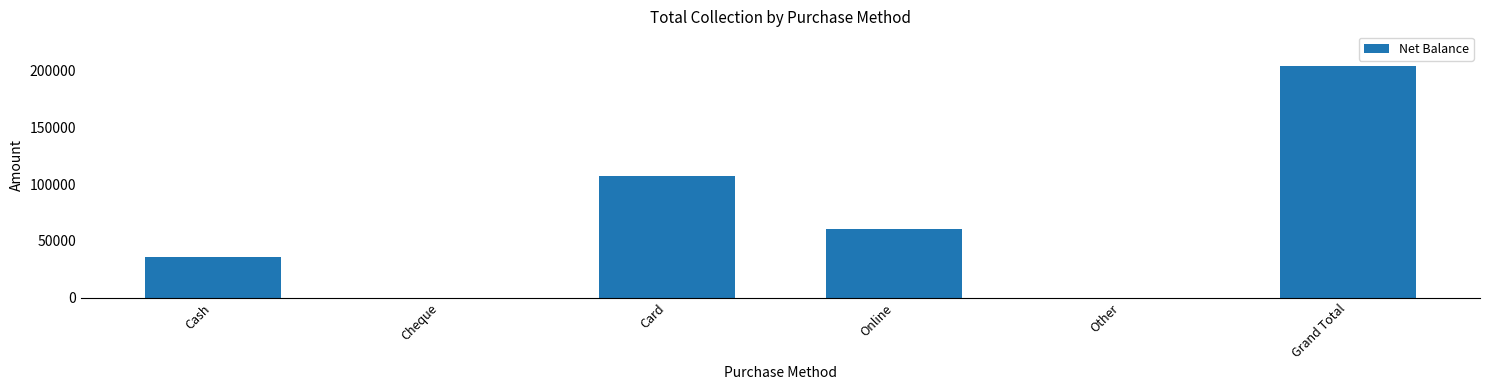

What is the sum of the values at Other and Online?

60600